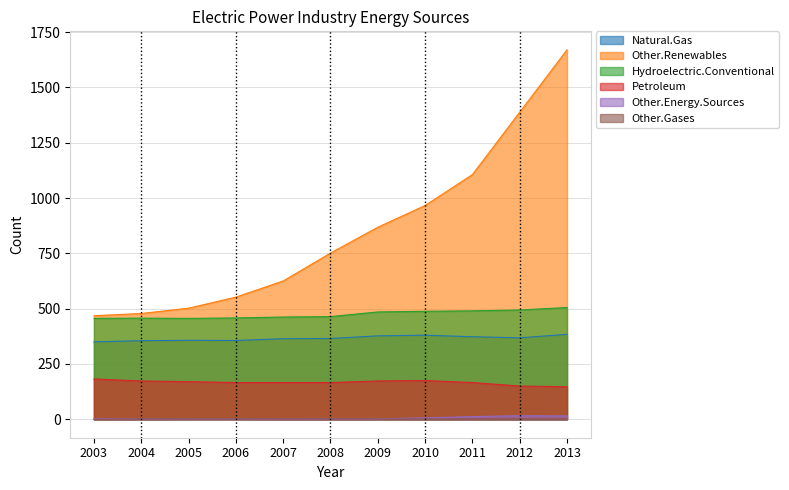

At which label is Other.Gases closest to 1?

2004